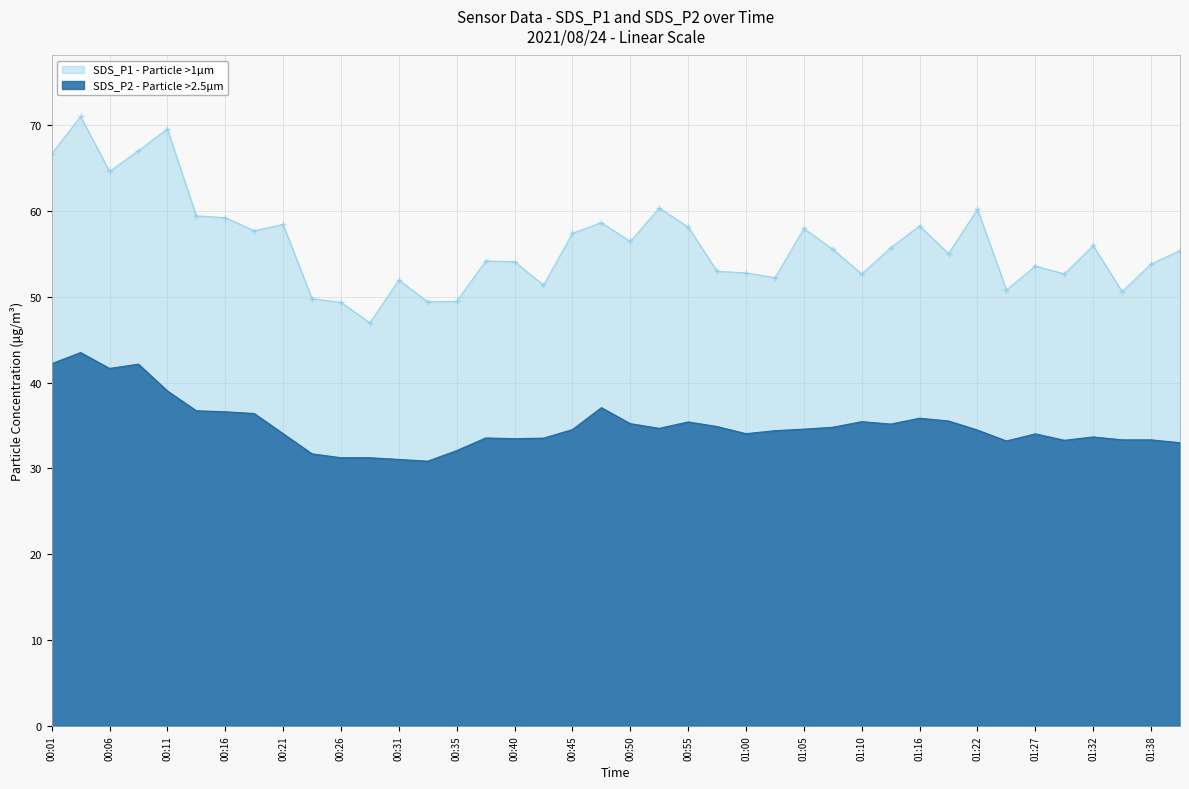

What is the minimum value for SDS_P2?

30.9